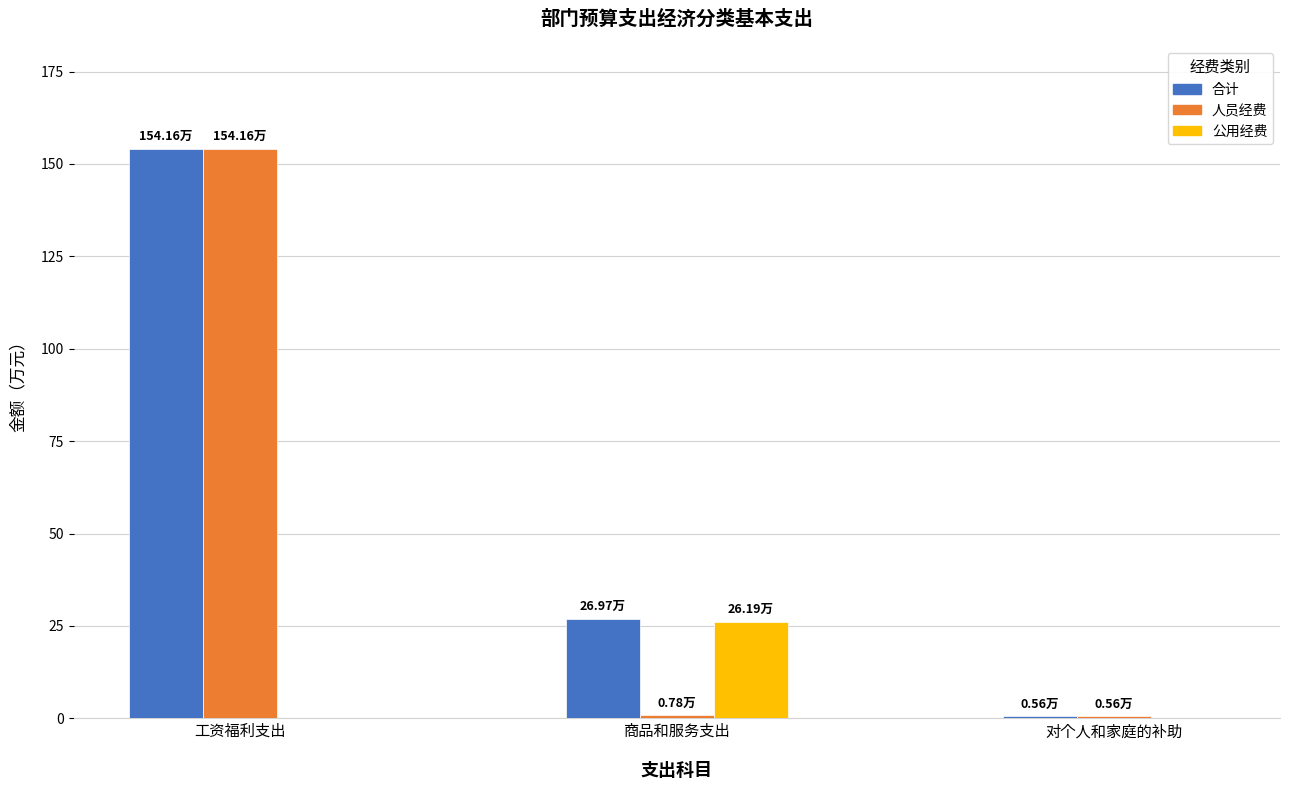

Which series has the largest total across all categories?

合计